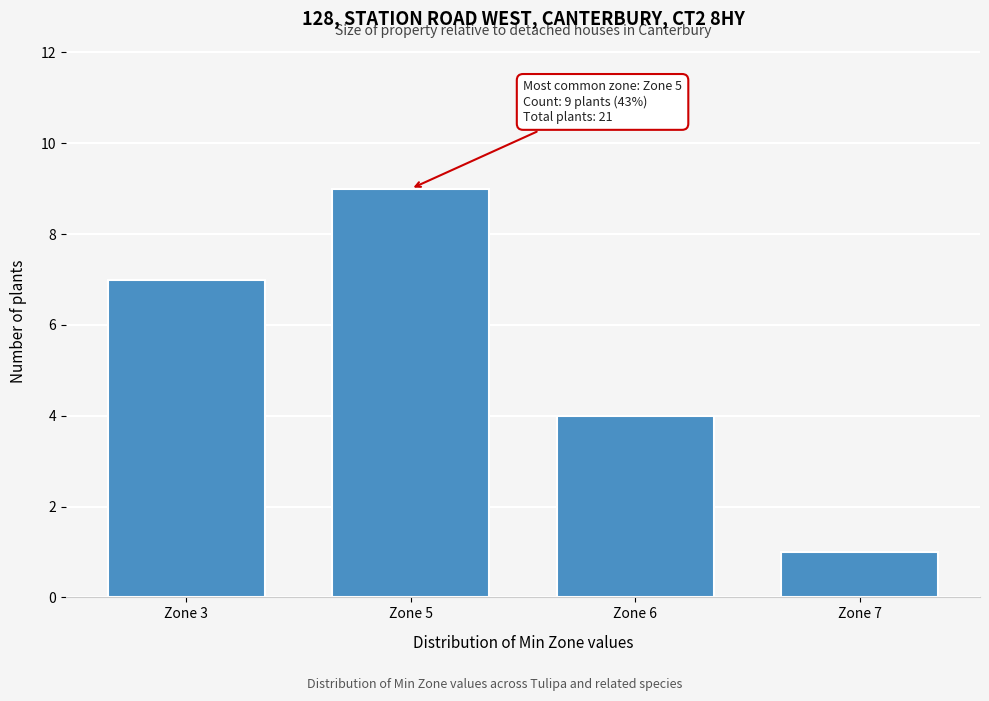

Reading right to left, transcribe all the data shown in this chart.

1	4	9	7